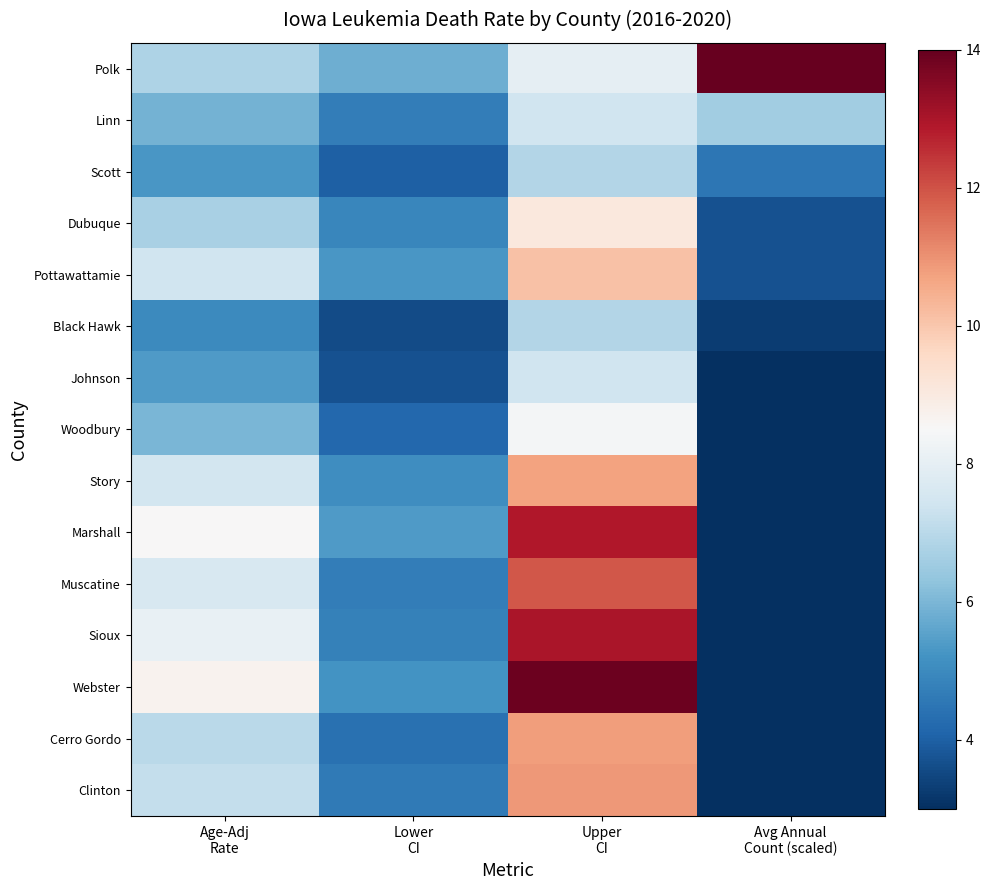

What is the total value across all series at Age-Adj
Rate?

103.1